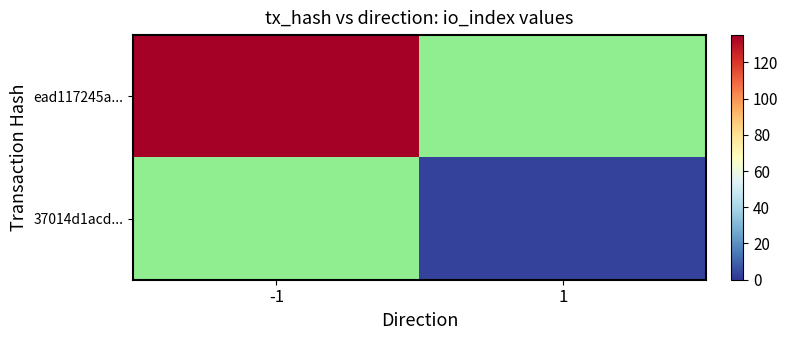

At which category does the chart reach its peak across all series?

-1